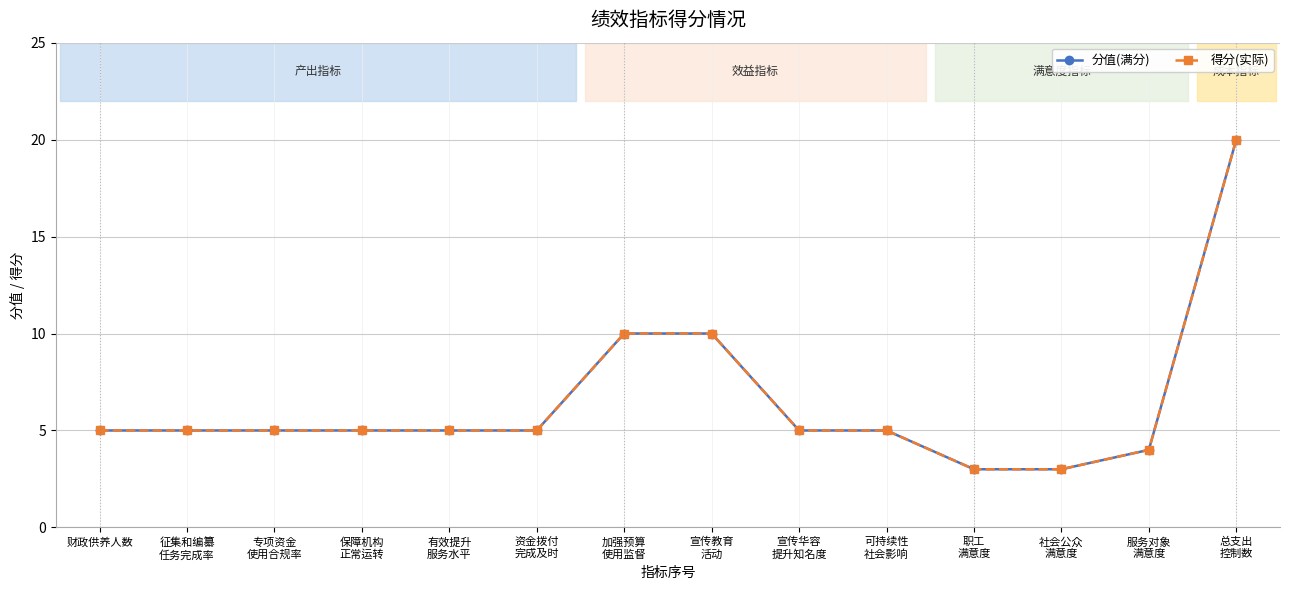

Reading left to right, extract all data points from this chart.

分值(满分): 5	5	5	5	5	5	10	10	5	5	3	3	4	20
得分(实际): 5	5	5	5	5	5	10	10	5	5	3	3	4	20